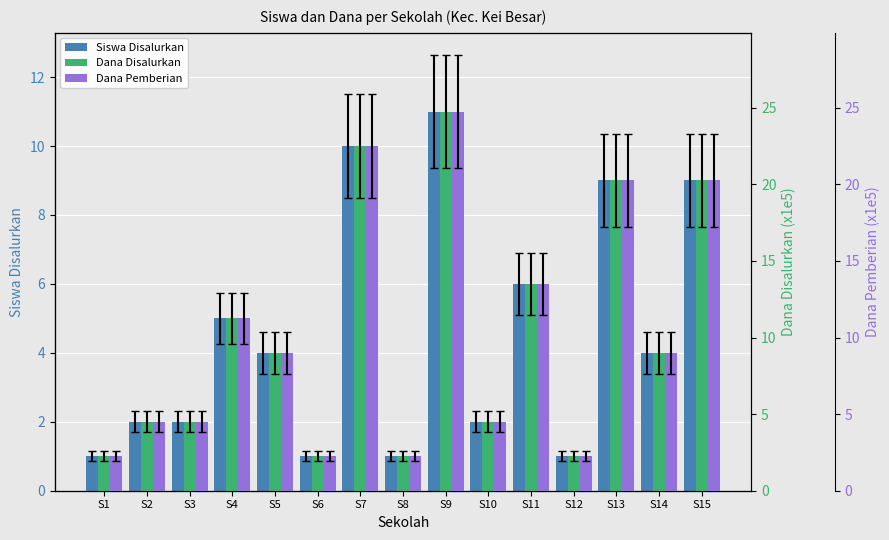

At how many categories does at least one series exceed 3?

11